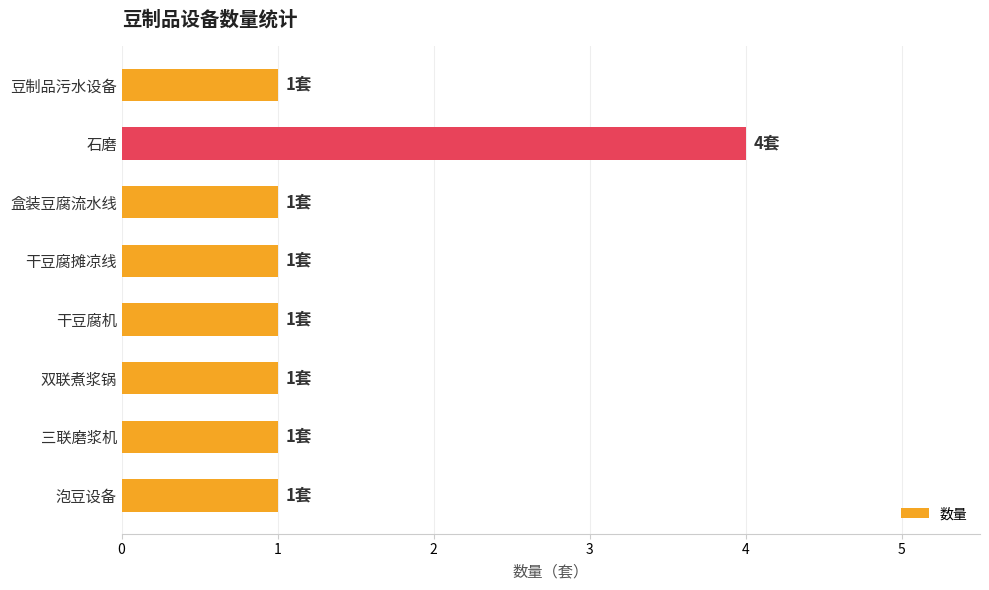

True or false: the data shows 1 at 干豆腐摊凉线.

True